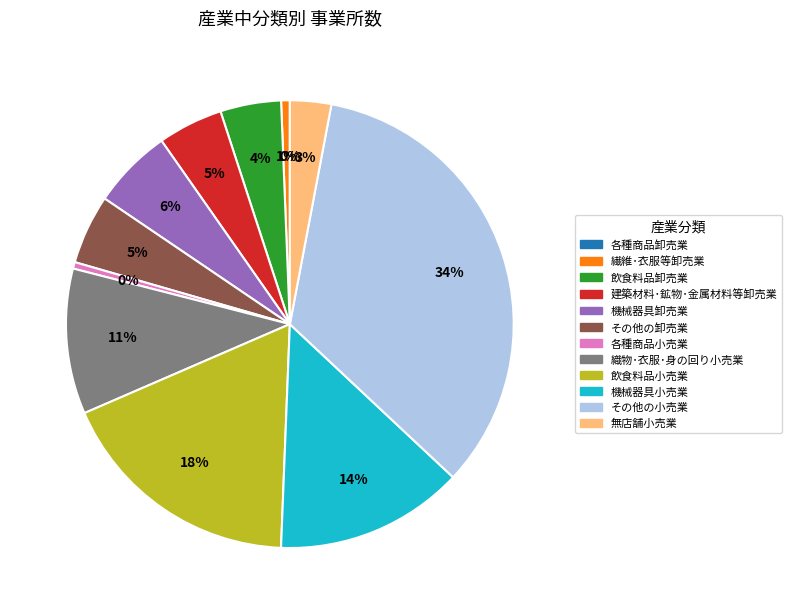

To the nearest percent, what is the difference between the largest and smallest slice percentages?

34%